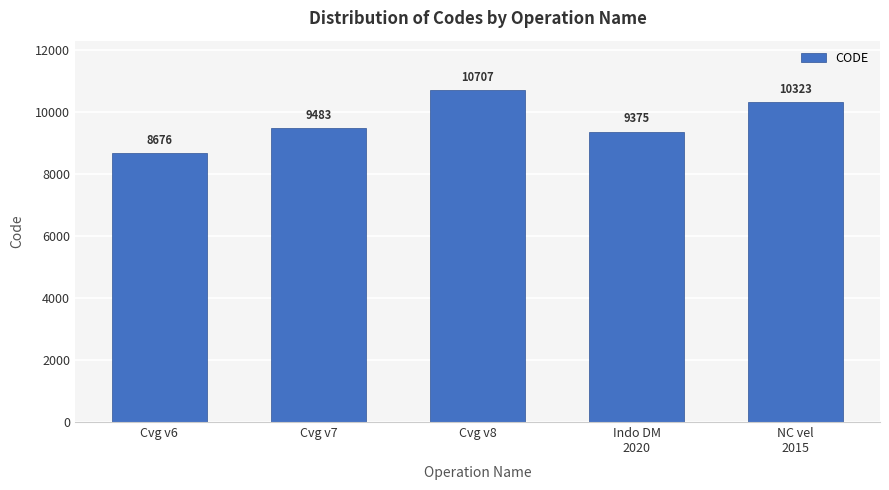

What is the sum of the values at Cvg v8 and Indo DM
2020?

20082